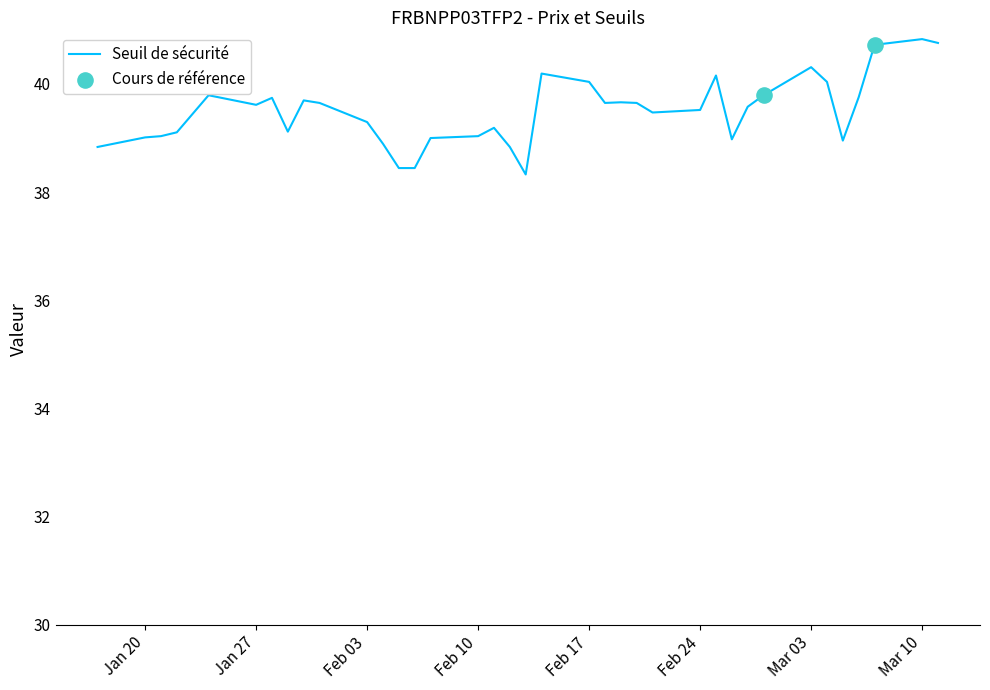

What is the minimum value shown in the chart?

38.3